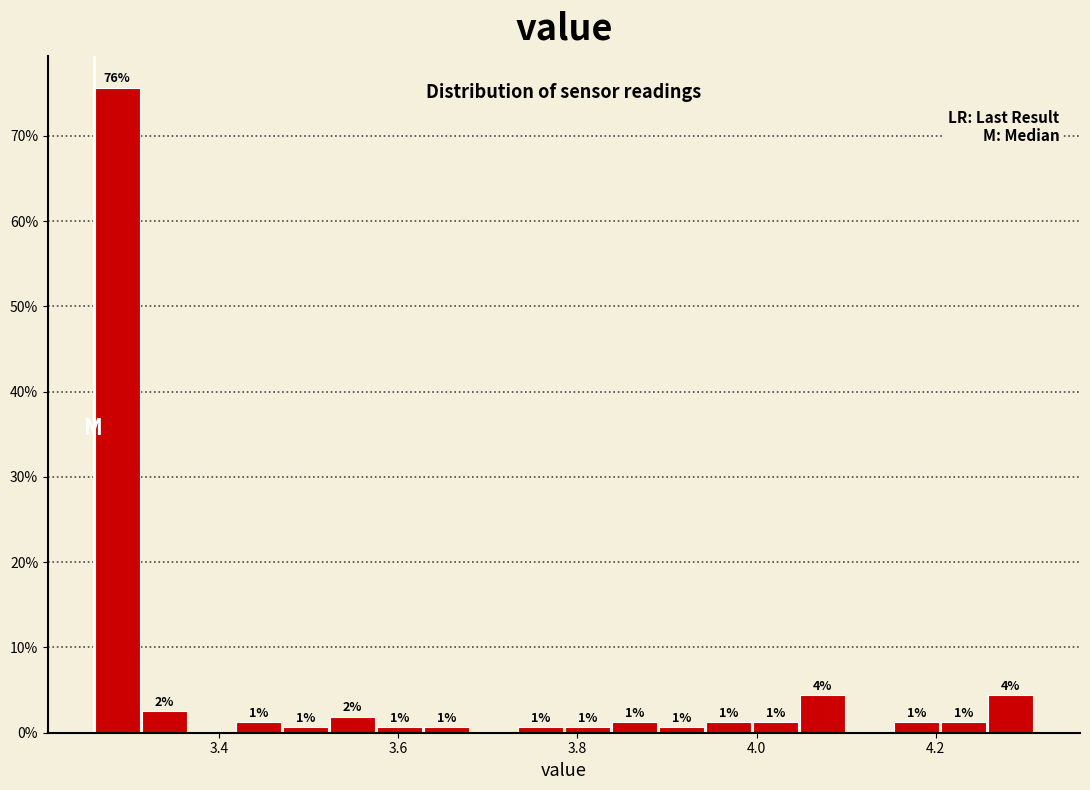

Around what value on the x-axis is the tallest bar? Give the approximate position of its centre, as read against the axis.

3.28